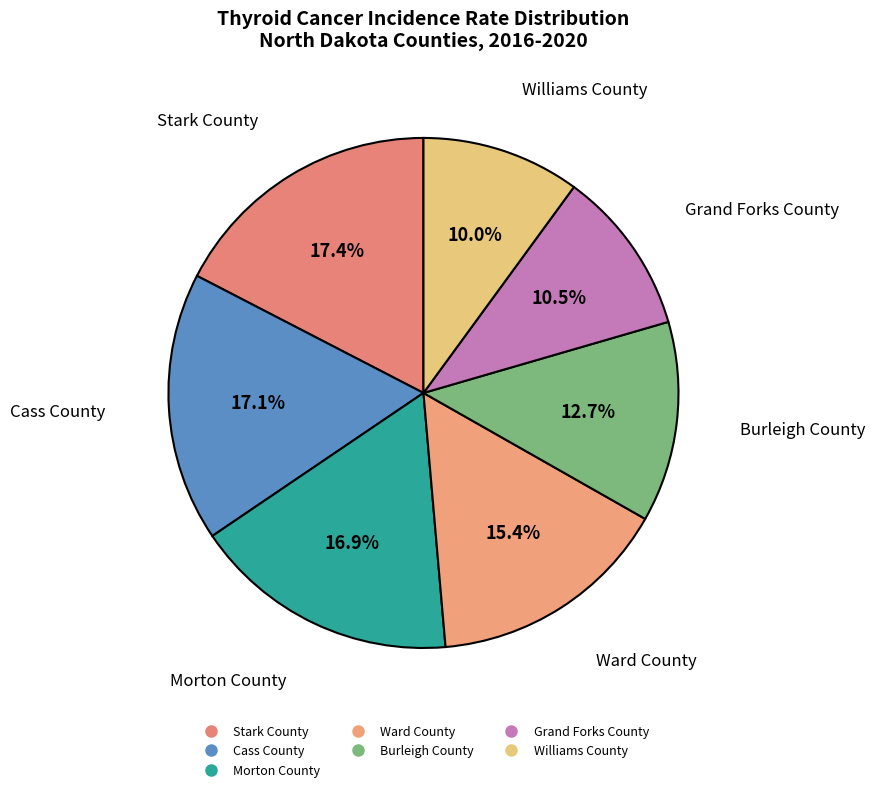

Which slice is the smallest?

Williams County